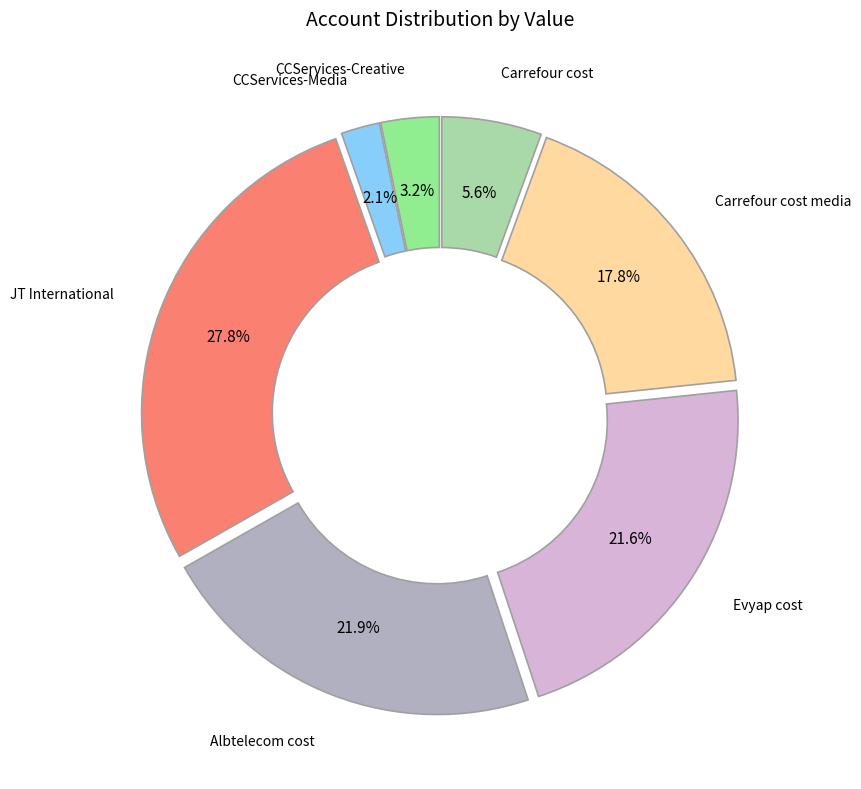

How many slices are in this pie chart?

7